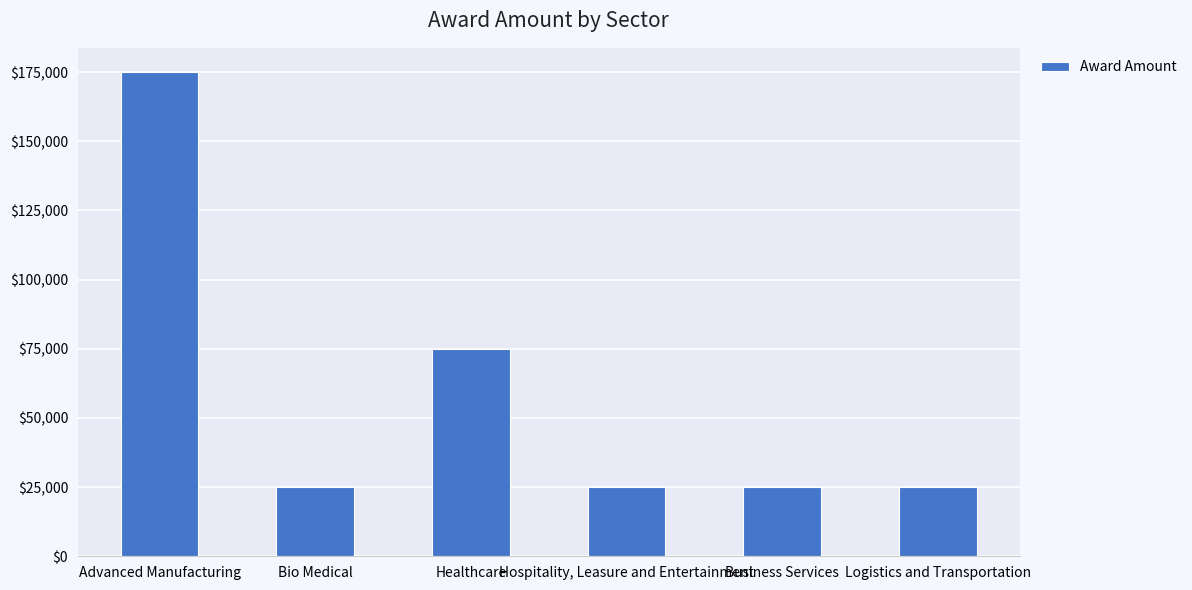

What is the label of the 6th bar from the left?

Logistics and Transportation